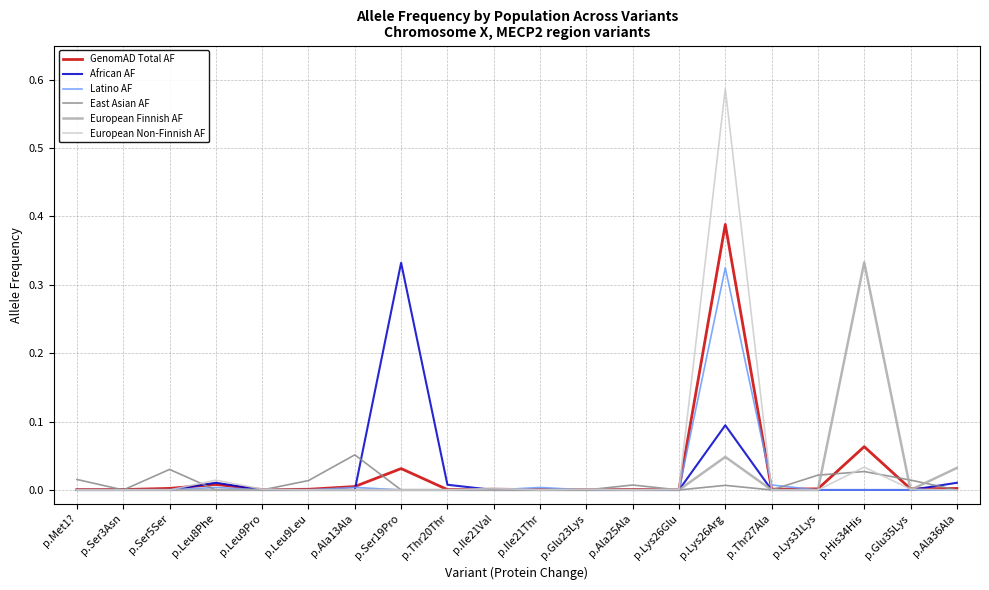

Which series has the largest range (max minus min)?

European Non-Finnish AF